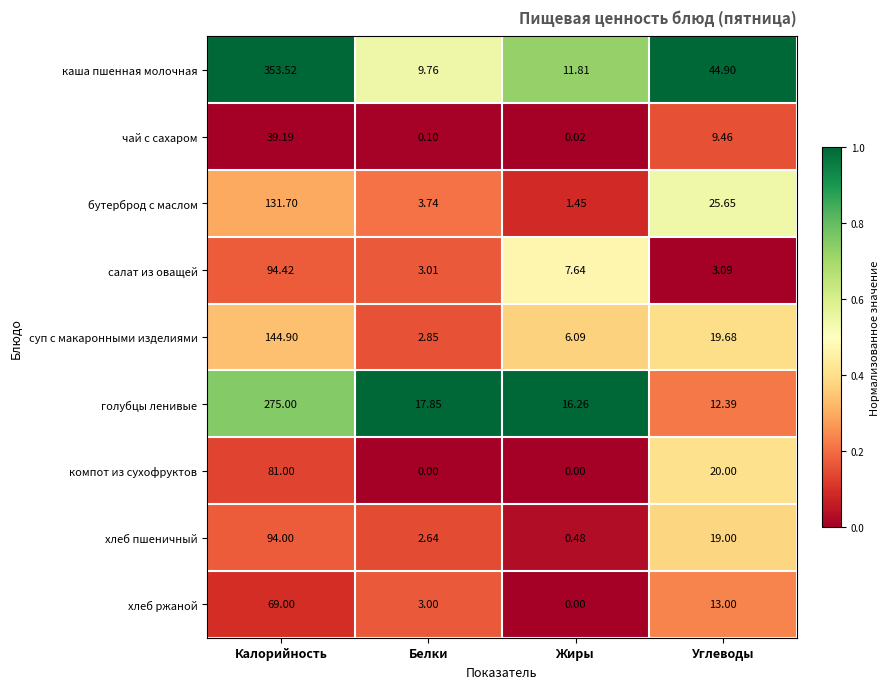

Is the value of каша пшенная молочная at Калорийность greater than the value of хлеб пшеничный at Углеводы?

Yes